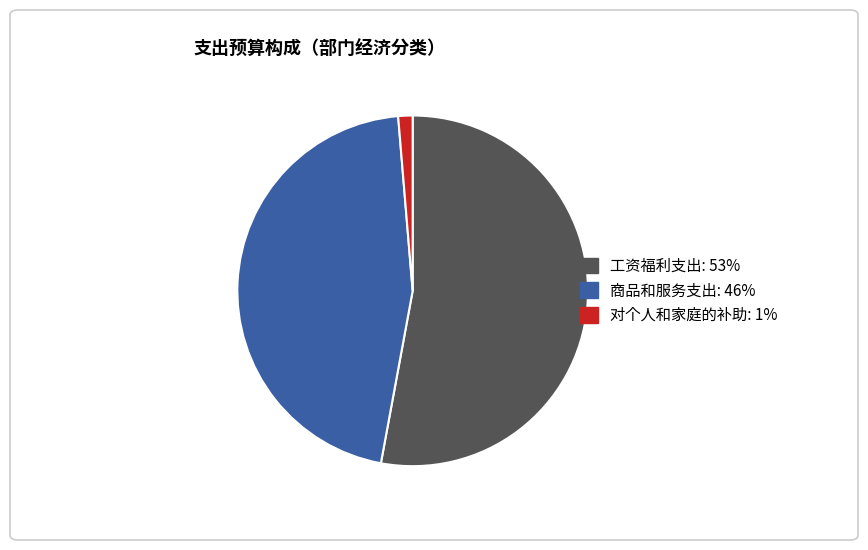

Which slice represents more than half of the pie?

工资福利支出